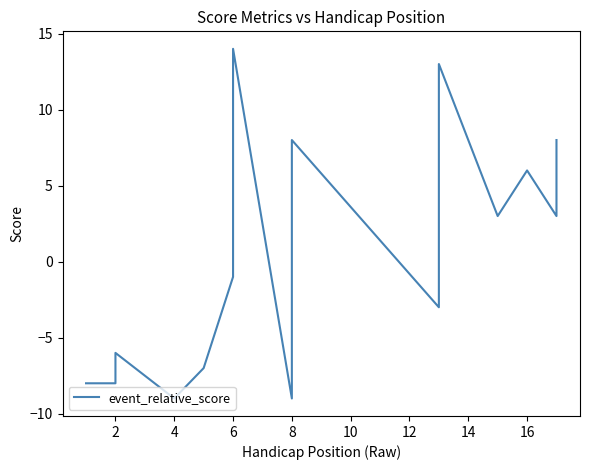

Which has a higher value, 8 or 8?

8